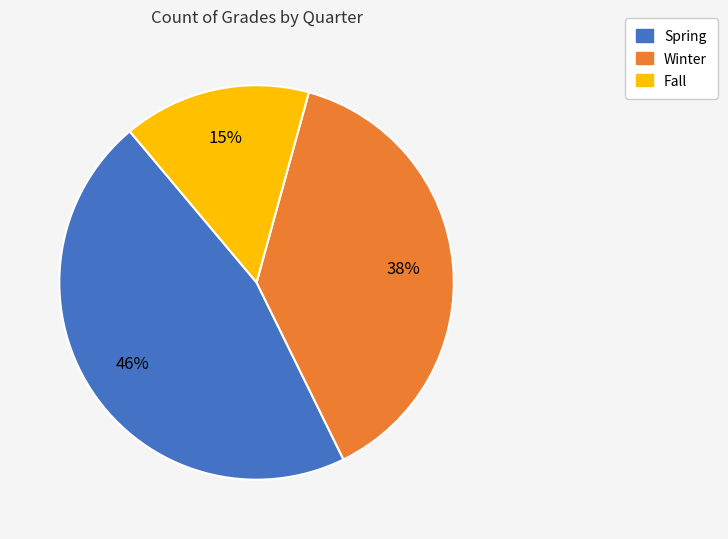

Which slice is the smallest?

Fall